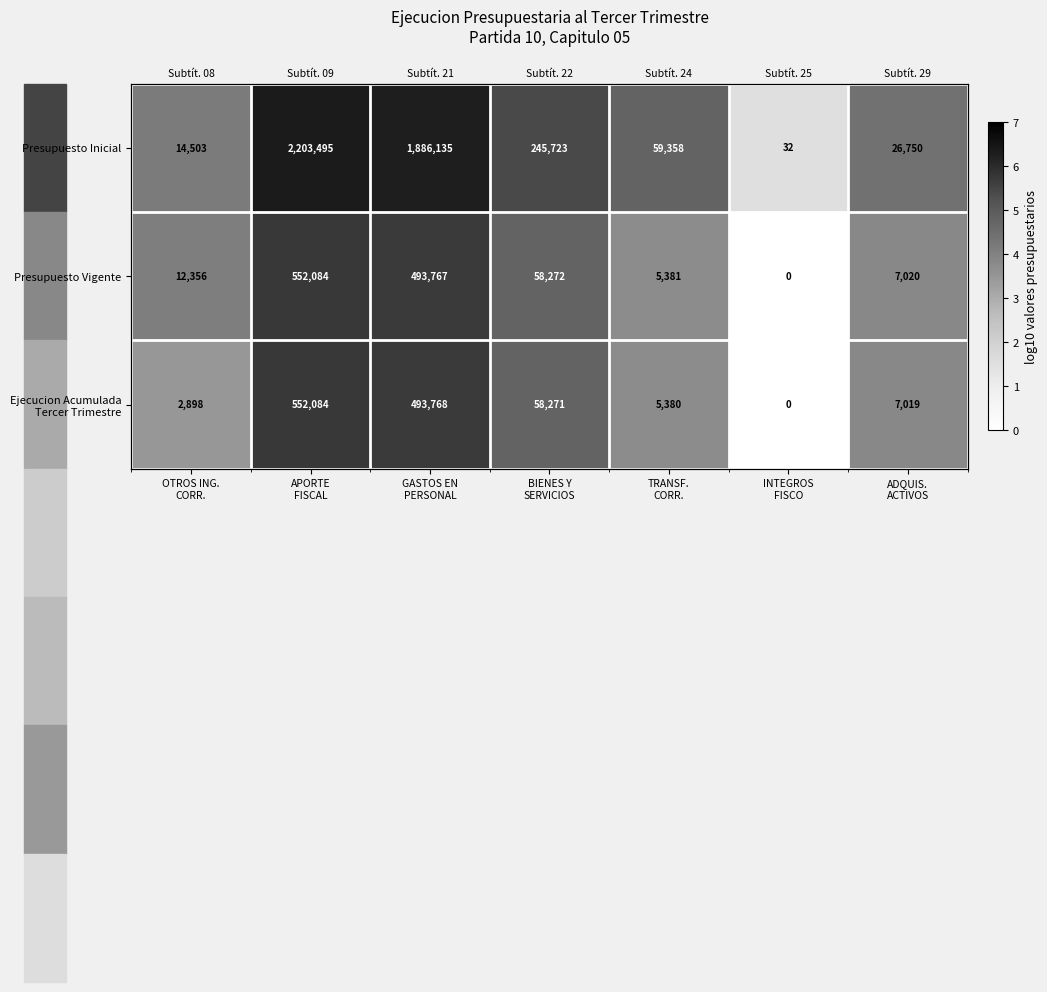

Which series has the largest total across all categories?

Presupuesto Inicial